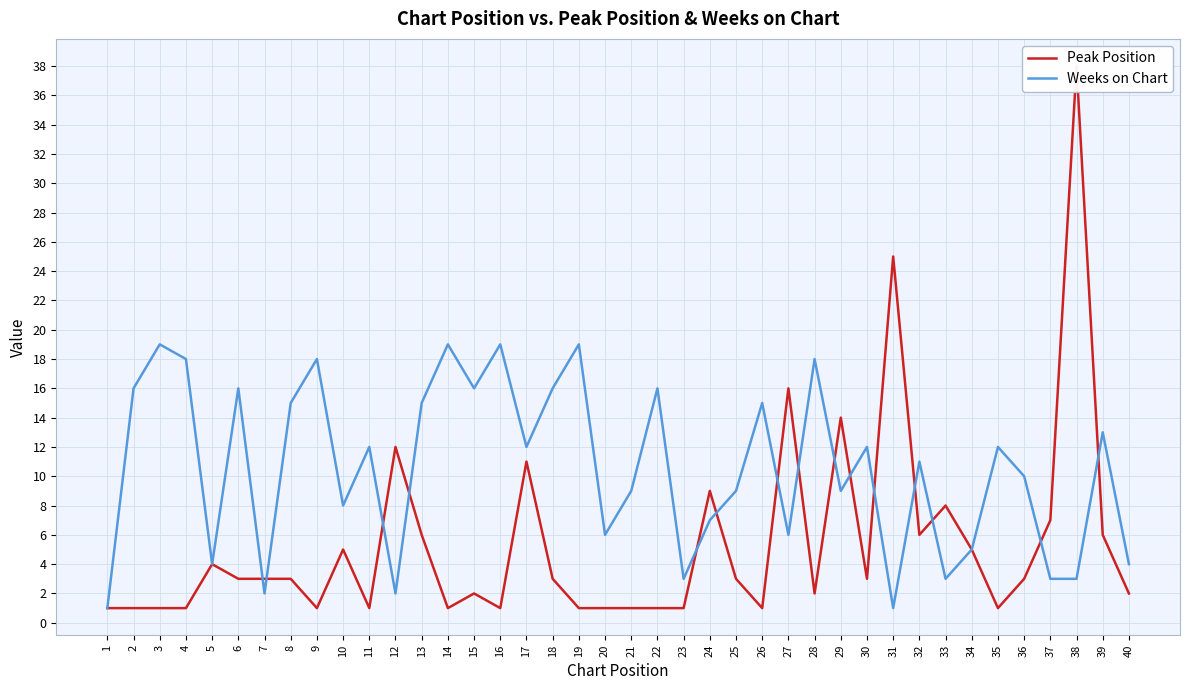

At which category is the sum across all series the highest?

38